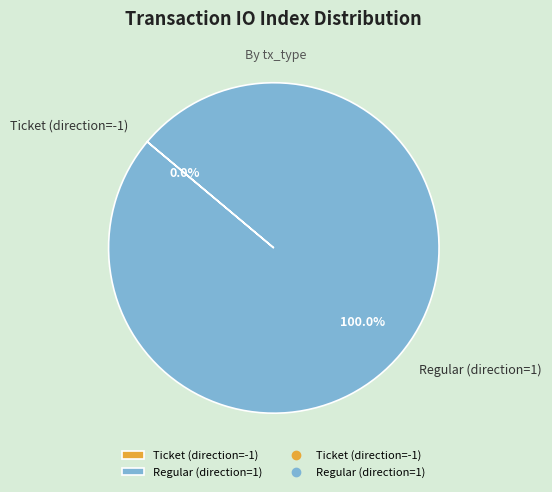

What is the change in value from Ticket (direction=-1) to Regular (direction=1)?

+3